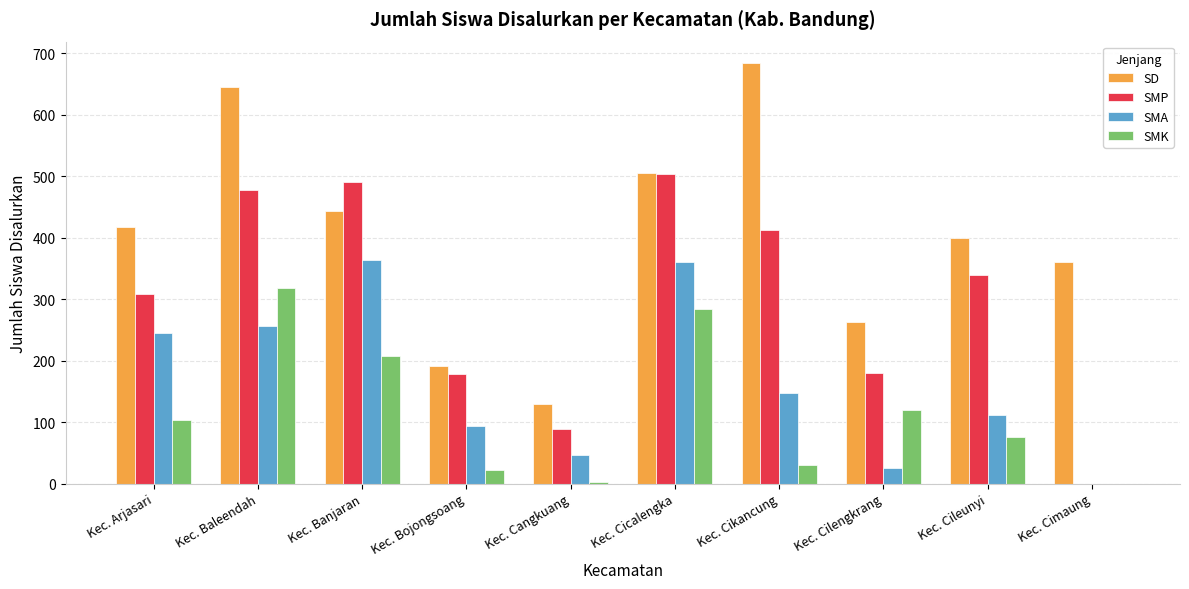

Are the bars grouped side by side (vs. stacked)?

Yes